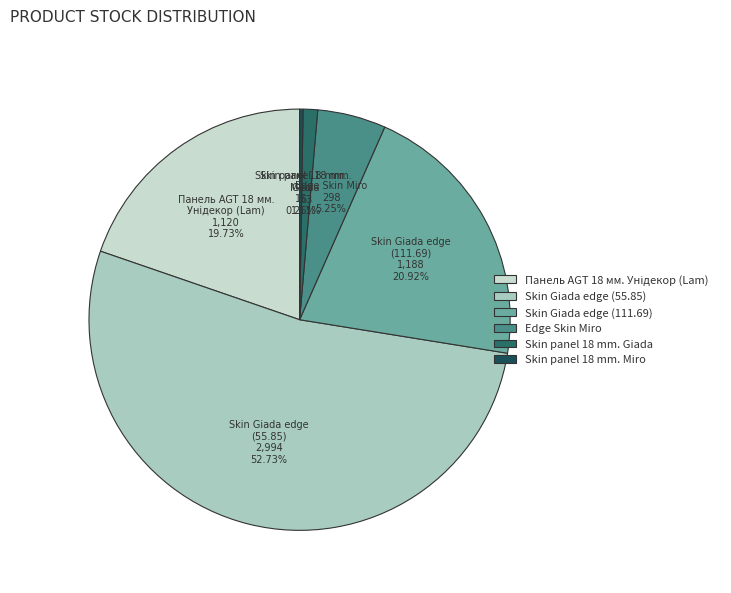

Between Skin Giada edge (55.85) and Skin panel 18 mm. Giada, which is larger?

Skin Giada edge (55.85)